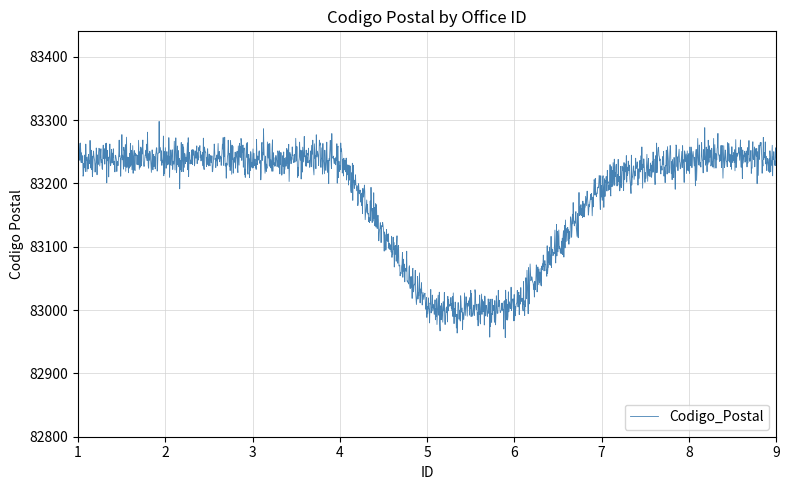

What is the difference between the maximum and minimum values?

341.2